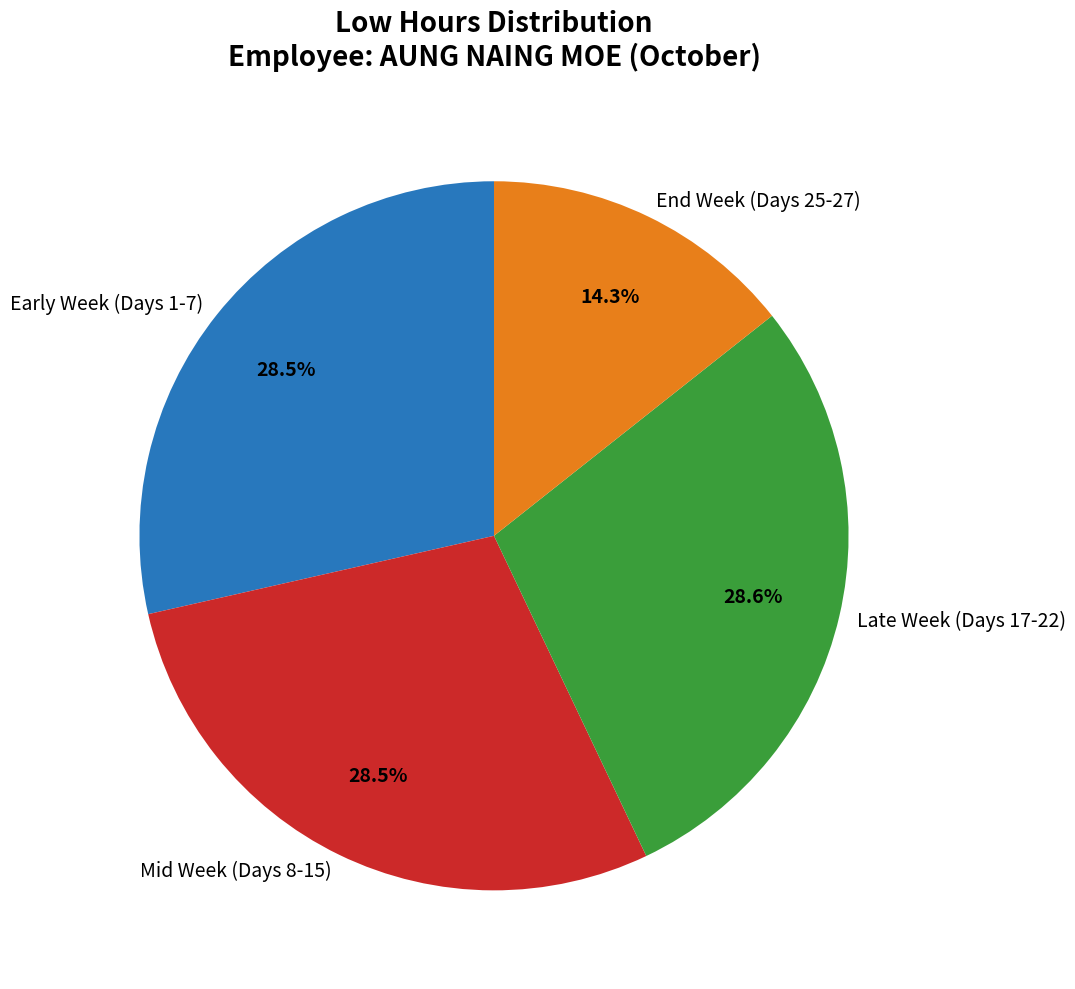

Which slice is the smallest?

End Week (Days 25-27)